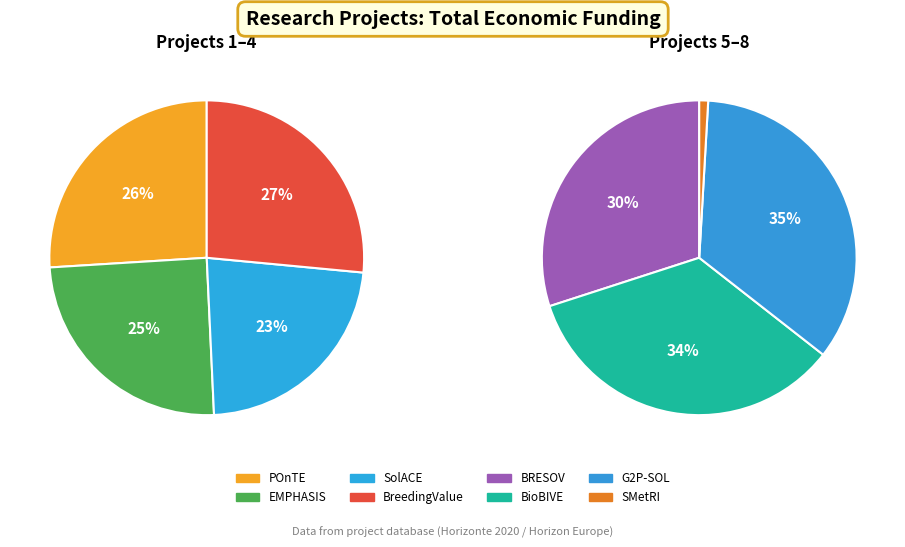

How many slices are in this pie chart?

8